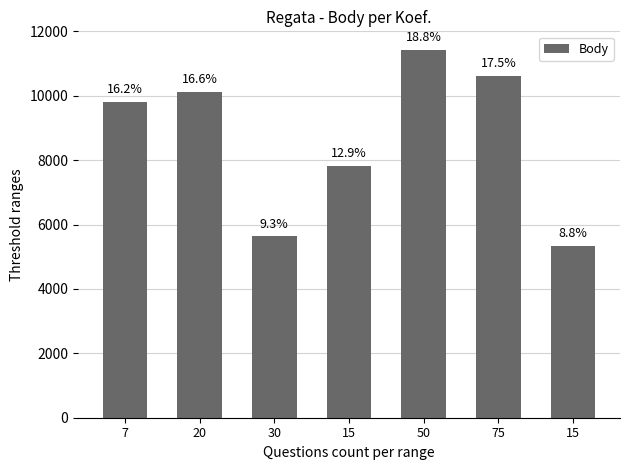

Approximately how many times larger is the value at 50 compared to 75?

1.1